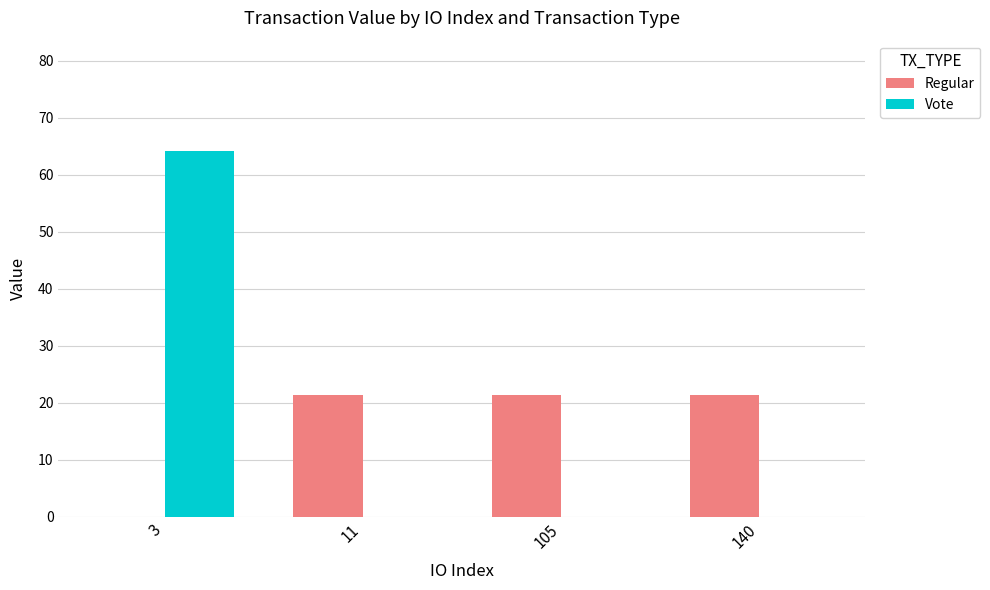

What is the spread (max minus min) of values at 3?

64.3